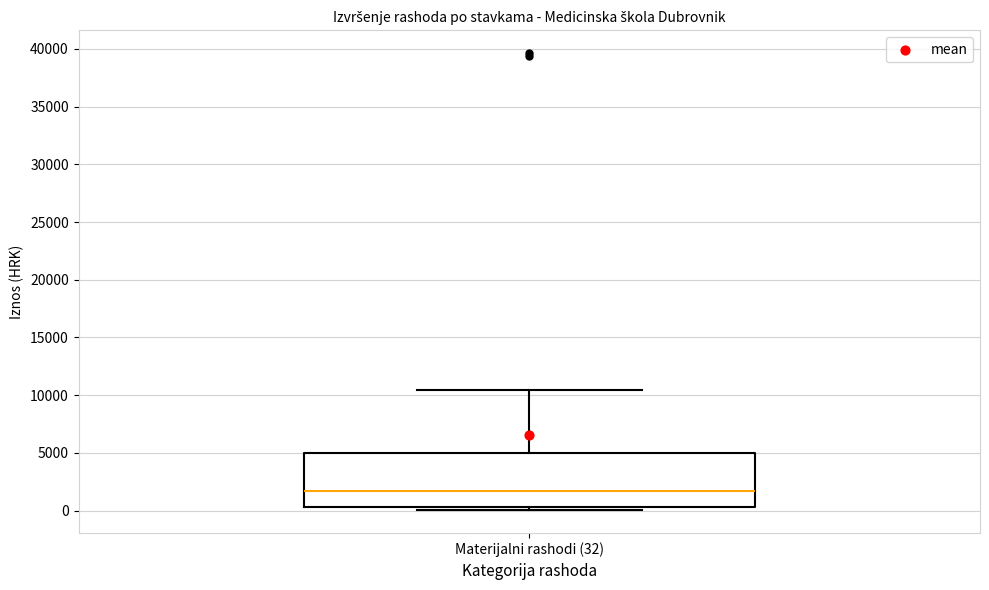

Where is the upper edge of the box for Materijalni rashodi (32) on the y-axis? The values are not printed on the chart, so give them approximately, as read against the axis.

5000